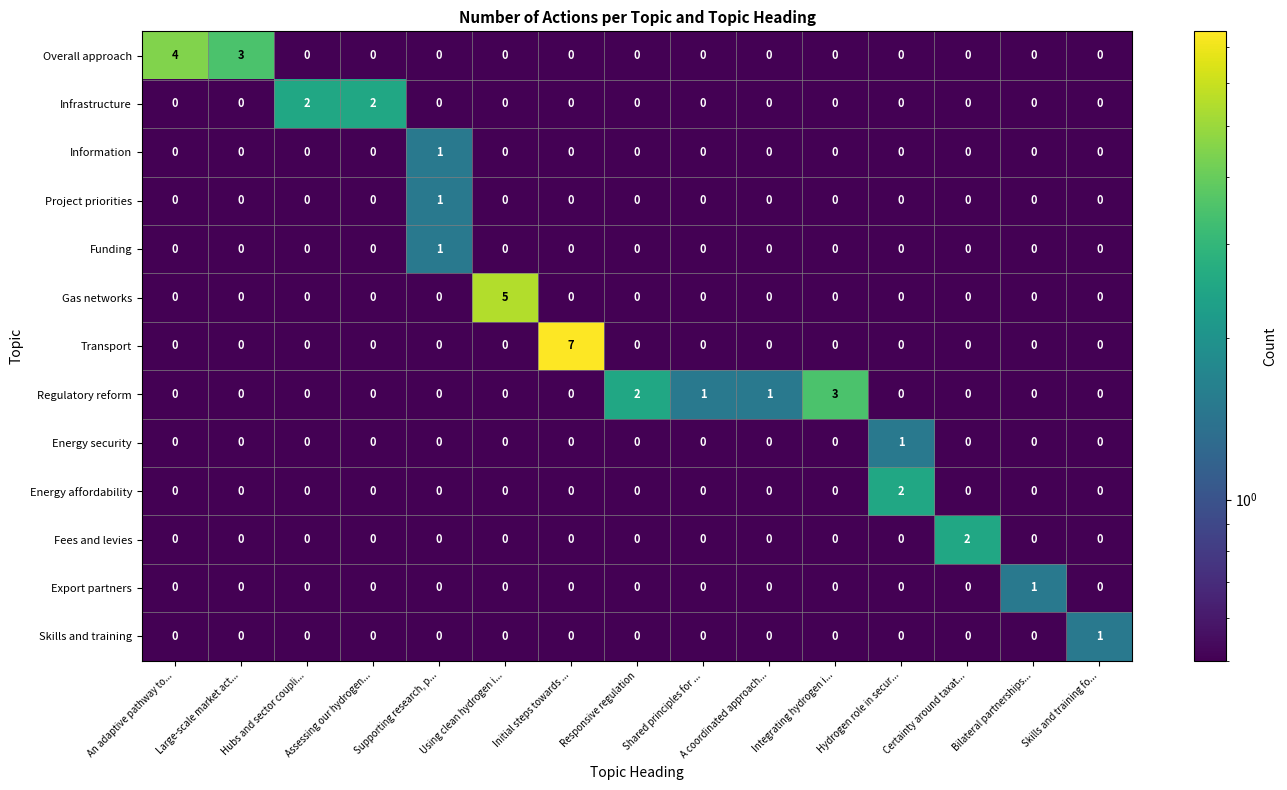

At which category is the sum across all series the highest?

Initial steps towards ...